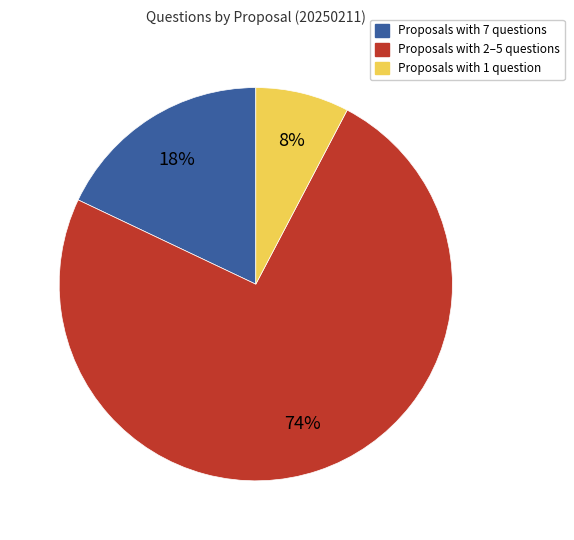

Is there any slice that represents more than half of the pie?

Yes